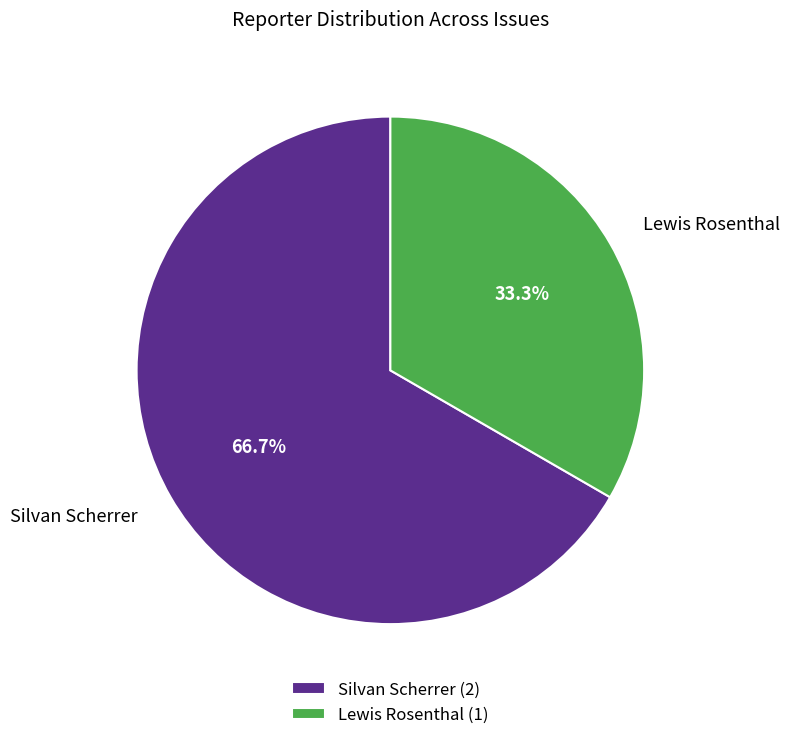

Count the number of slices in the pie.

2